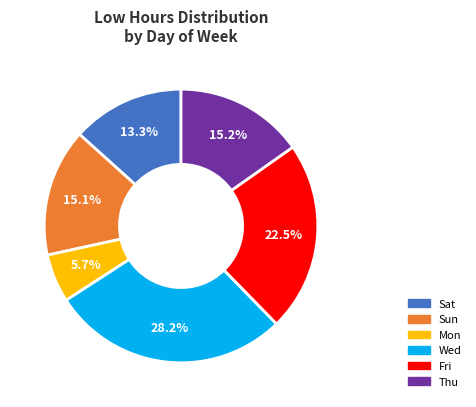

Does any single category account for the majority?

No